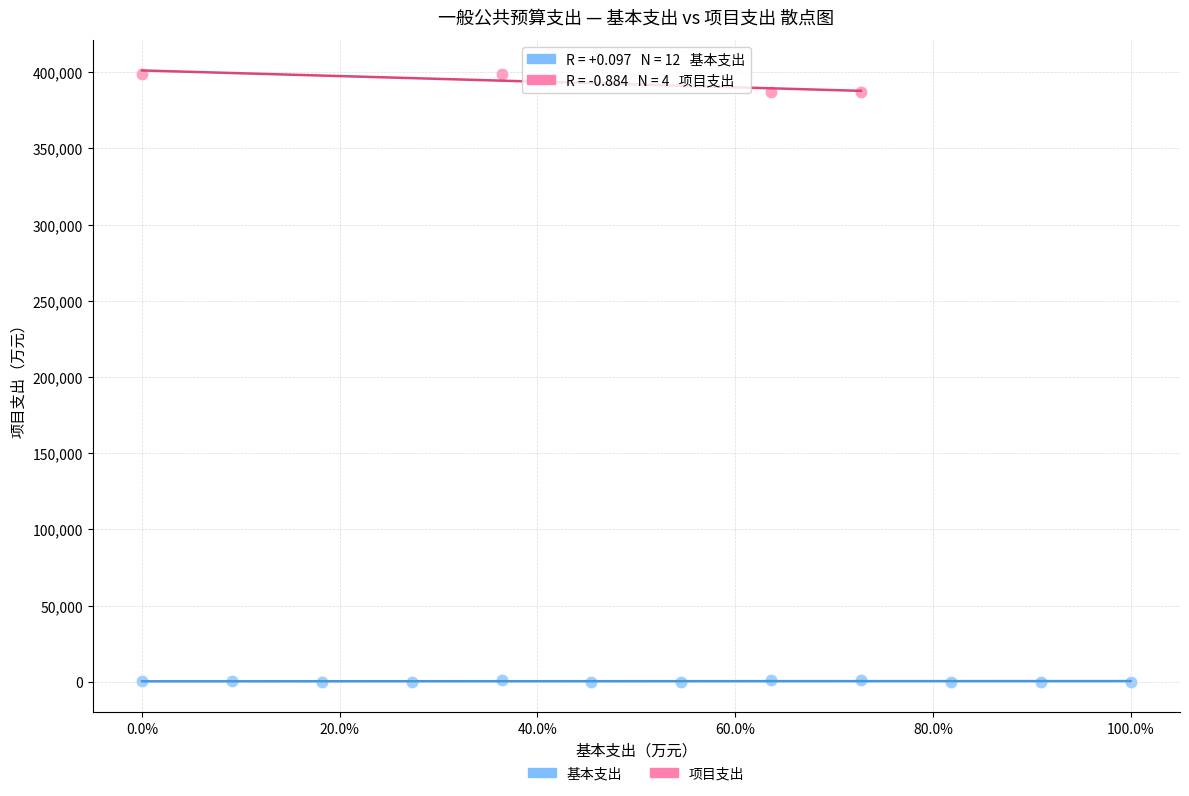

Which series reaches the minimum Y coordinate?

基本支出